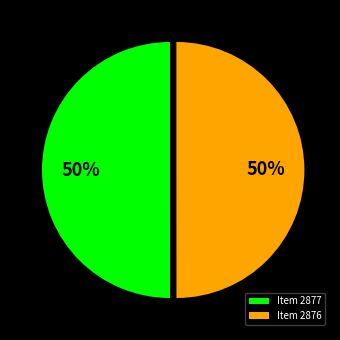

True or false: Item 2876 accounts for 56% of the total.

False